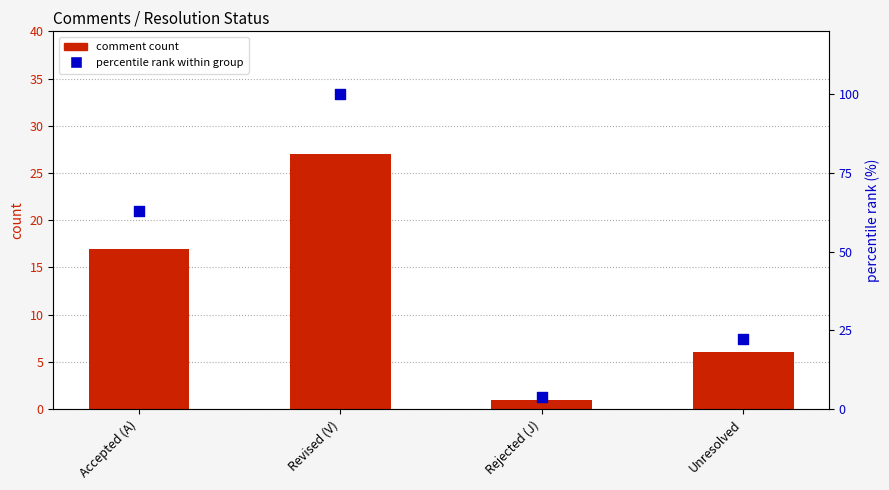

At which category is the sum across all series the highest?

Revised (V)